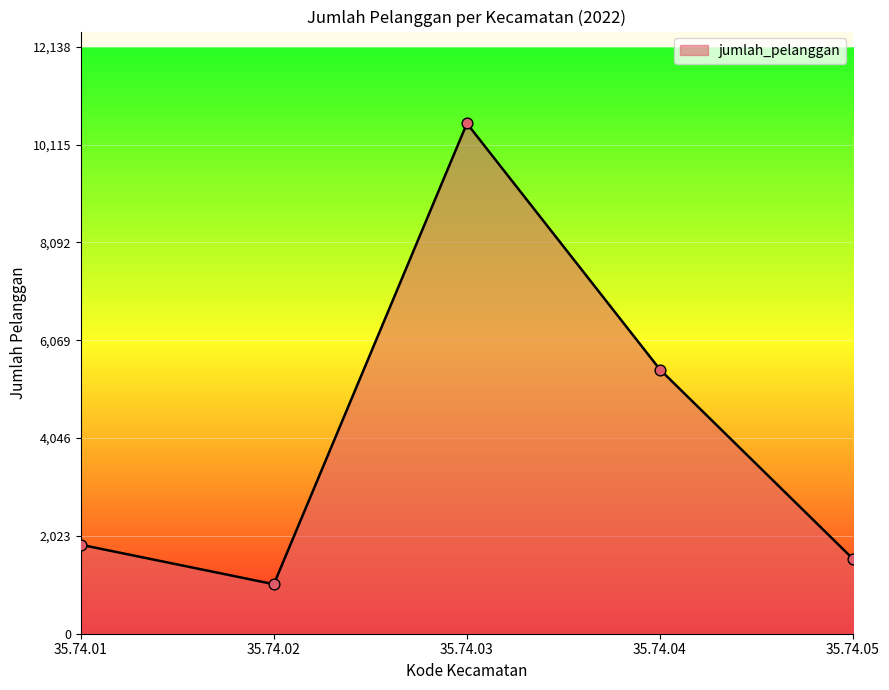

What is the ratio of the value at 35.74.01 to the value at 35.74.02?

1.8